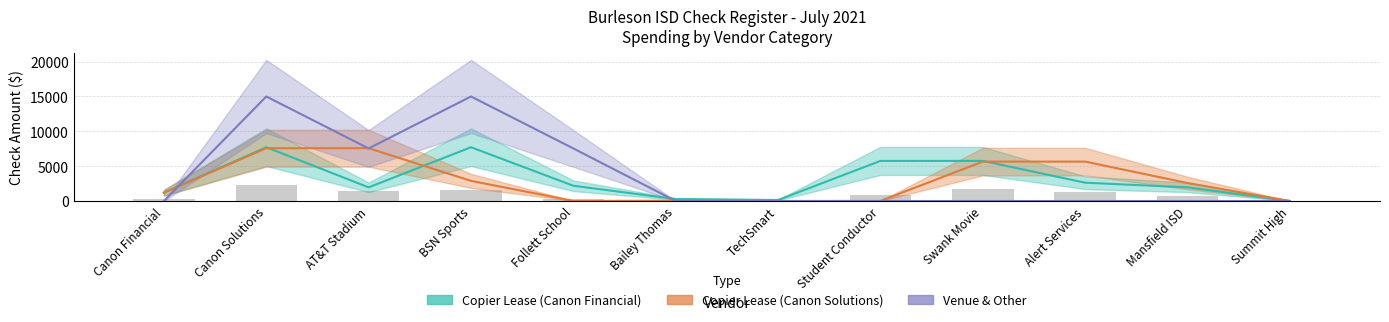

Rank the series by their maximum value, from highest to lowest.

Venue & Other, Copier Lease (Canon Financial), Copier Lease (Canon Solutions)